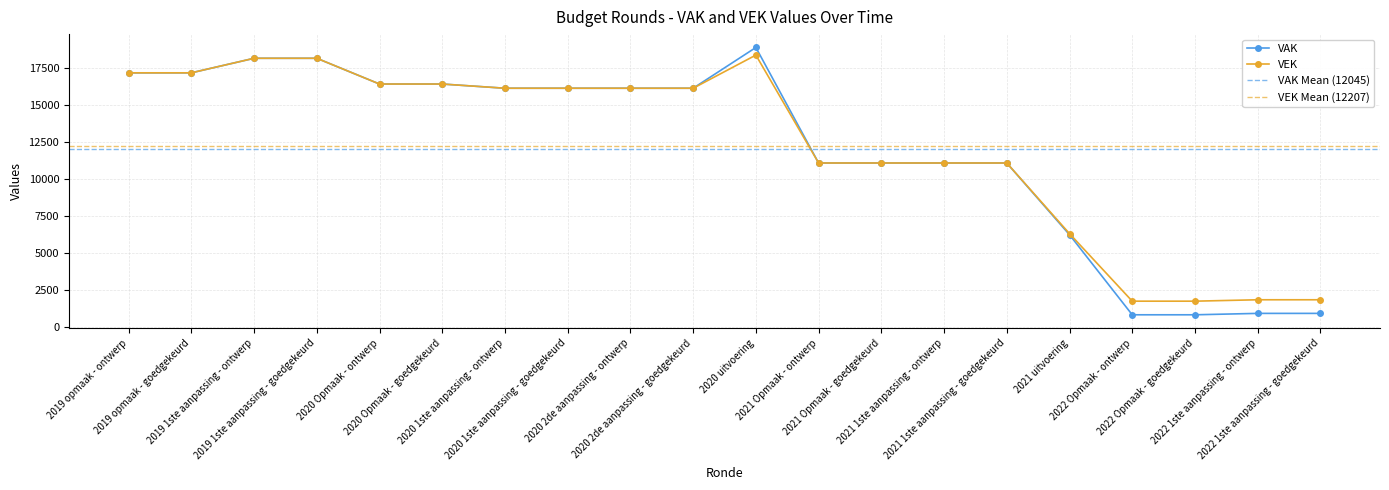

What is the spread (max minus min) of values at 2022 1ste aanpassing - ontwerp?

920